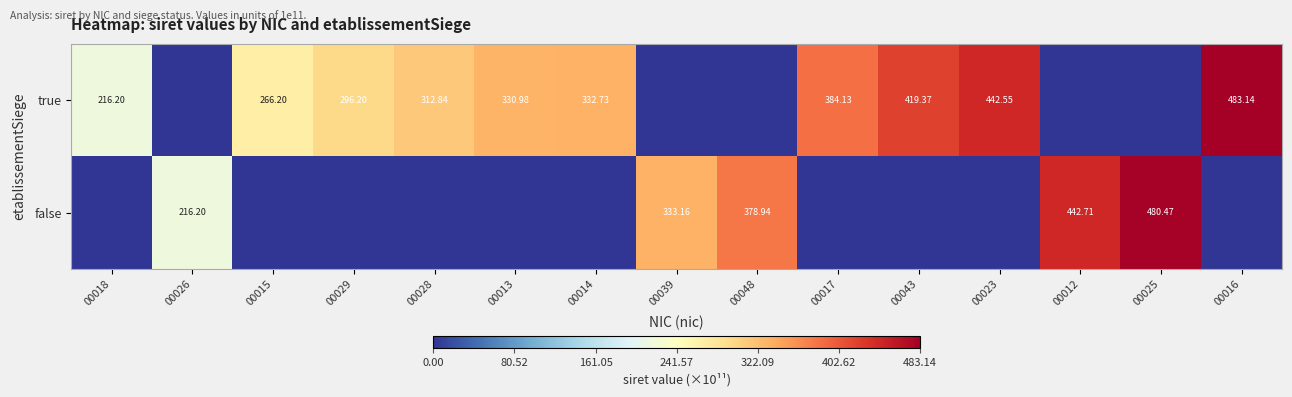

Rank the categories by false value from highest to lowest.

00025, 00012, 00048, 00039, 00026, 00018, 00015, 00029, 00028, 00013, 00014, 00017, 00043, 00023, 00016